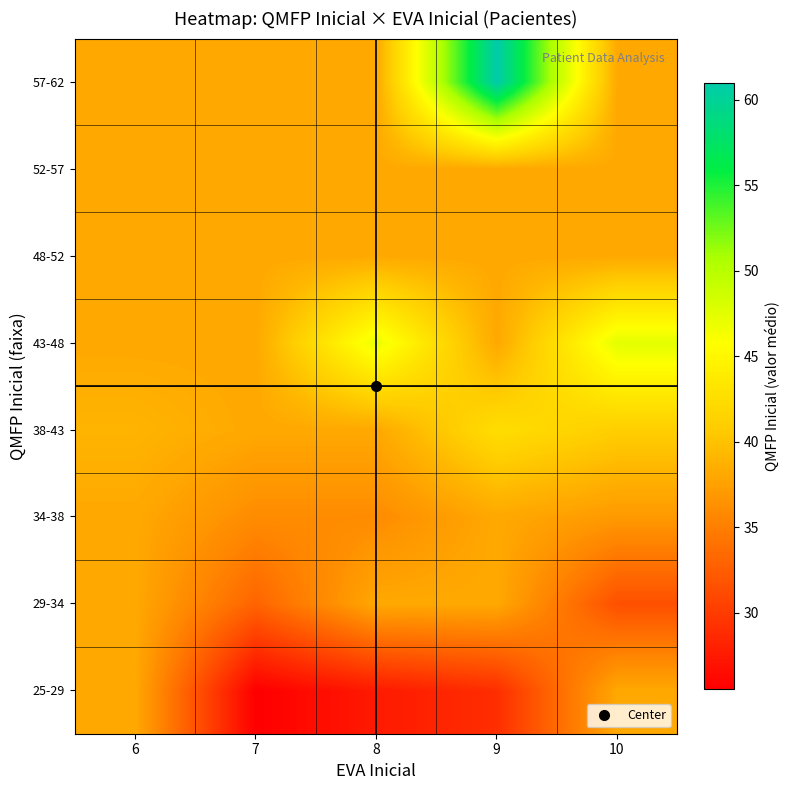

Which has a higher value, 8 or 9?

9